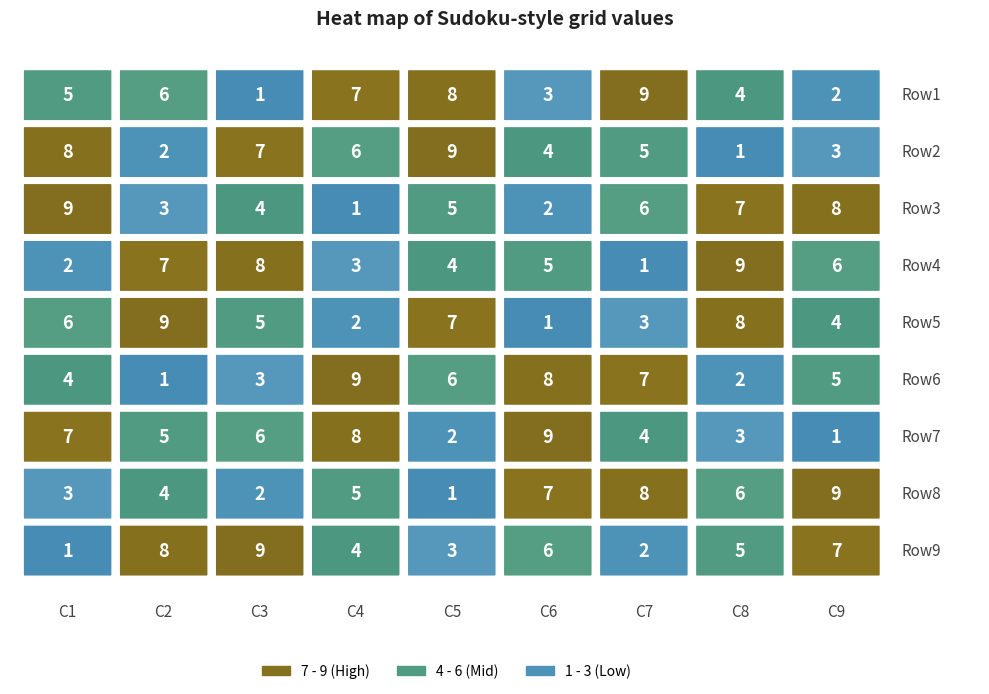

At how many categories does at least one series exceed 8?

9